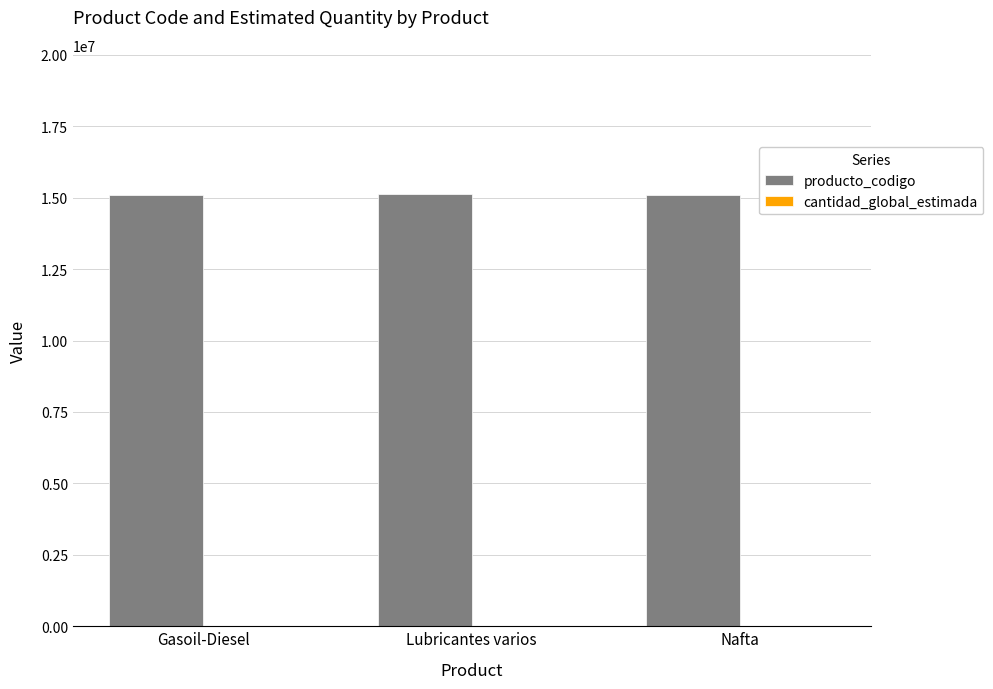

What is the greatest value displayed?

15121520